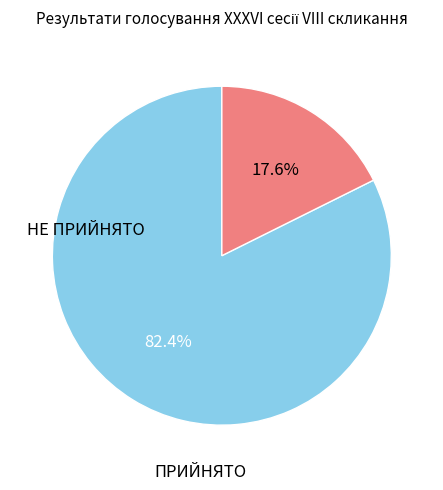

Combined, do НЕ ПРИЙНЯТО and ПРИЙНЯТО account for over 50%?

Yes